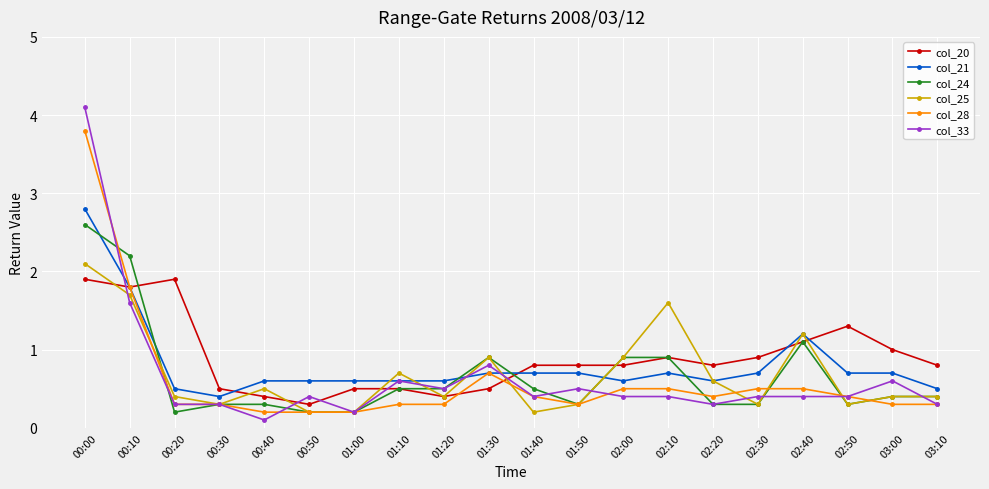

Is the value of col_25 at 00:10 greater than the value of col_20 at 02:10?

Yes